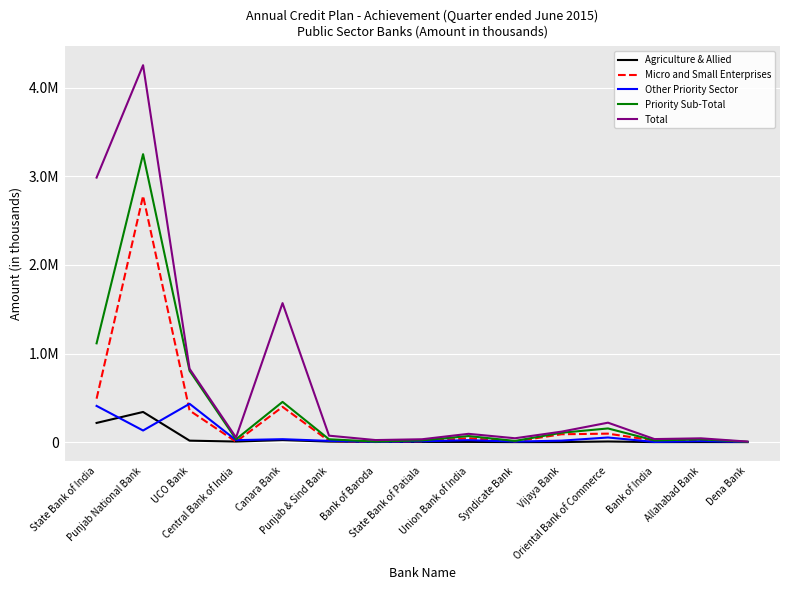

Reading left to right, list all the values displayed in this chart.

Agriculture & Allied: 216415	340336	16461	6097	22910	5700	2176	1981	2194	0	452	6816	0	691	0
Micro and Small Enterprises: 490147	2779136	356679	3931	397928	12411	947	8915	44117	7300	88589	95356	17405	19699	1500
Other Priority Sector: 408551	130896	432440	22020	32977	13793	2860	8790	21925	5875	16485	51988	1500	10761	1500
Priority Sub-Total: 1115113	3250368	805580	32048	453815	31904	5983	19686	68236	13175	105526	154160	18905	31151	3000
Total: 2985964	4254613	827627	52233	1569017	72627	22929	32165	93397	43425	118036	219185	34125	42764	5975